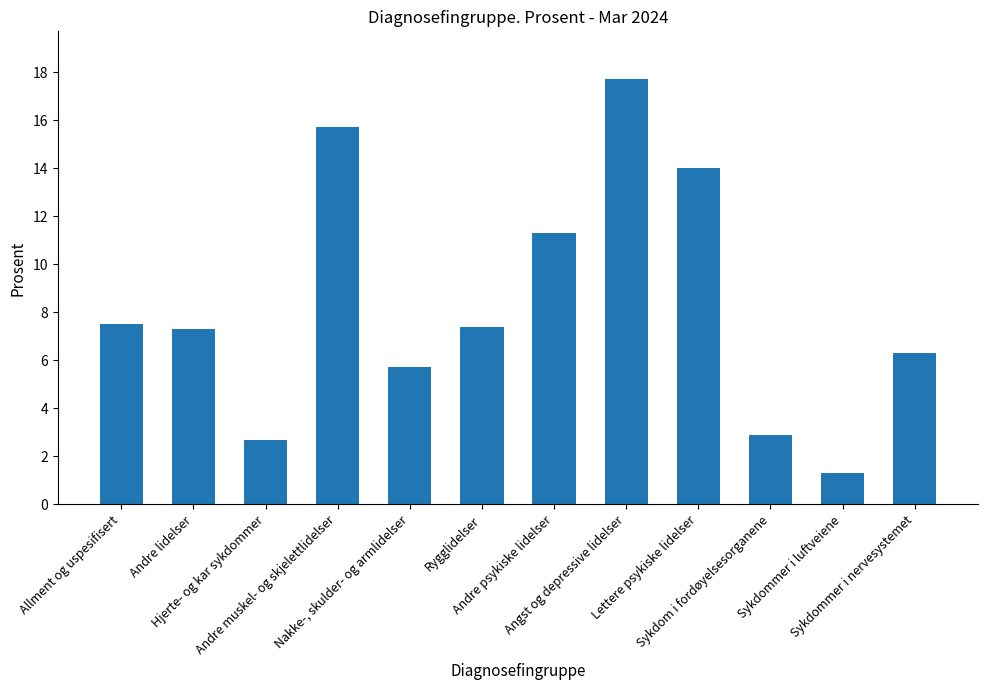

List the labels in order of value, smallest first.

Sykdommer i luftveiene, Hjerte- og kar sykdommer, Sykdom i fordøyelsesorganene, Nakke-, skulder- og armlidelser, Sykdommer i nervesystemet, Andre lidelser, Rygglidelser, Allment og uspesifisert, Andre psykiske lidelser, Lettere psykiske lidelser, Andre muskel- og skjelettlidelser, Angst og depressive lidelser